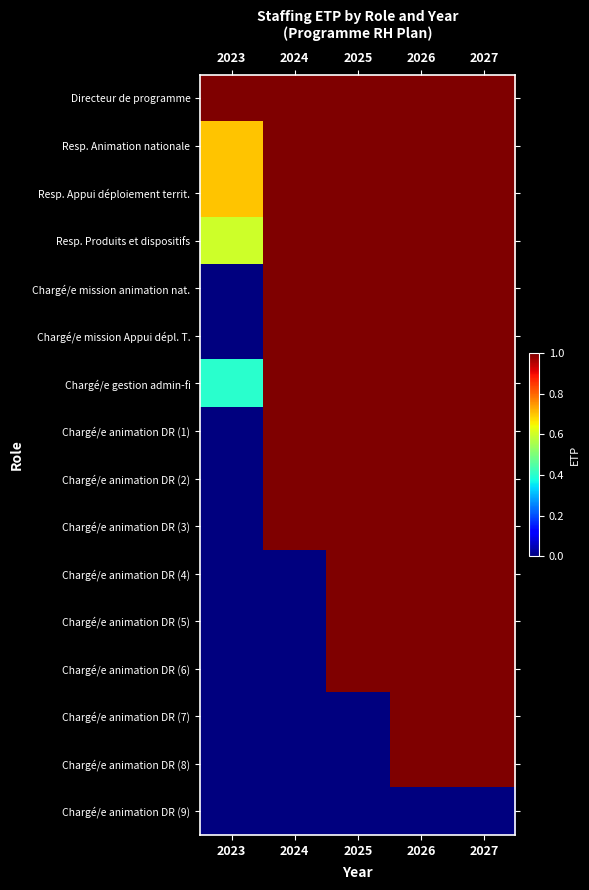

Which series has the largest total across all categories?

Directeur de programme